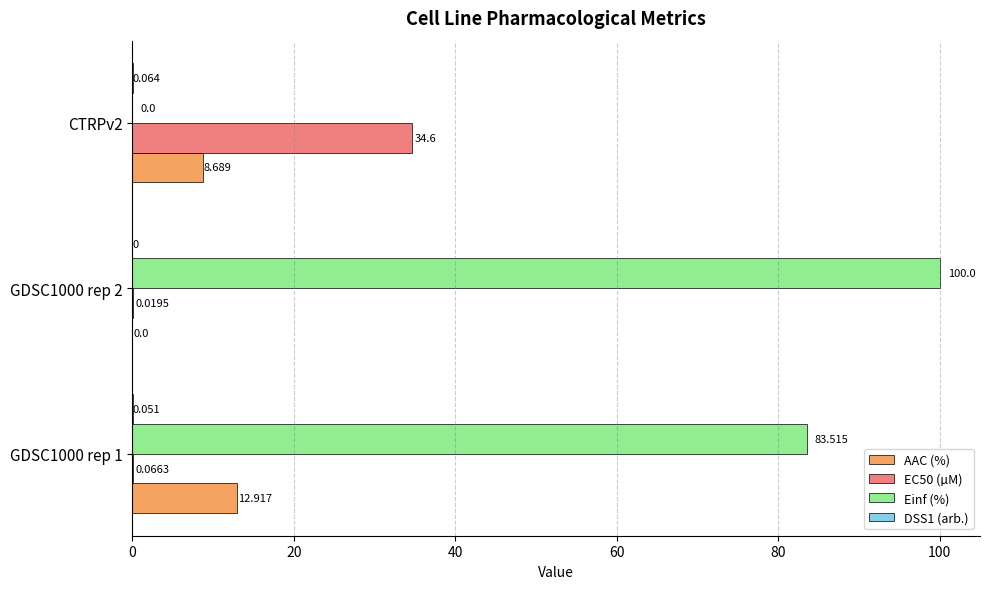

Is the value of EC50 (µM) at CTRPv2 greater than the value of AAC (%) at GDSC1000 rep 1?

Yes